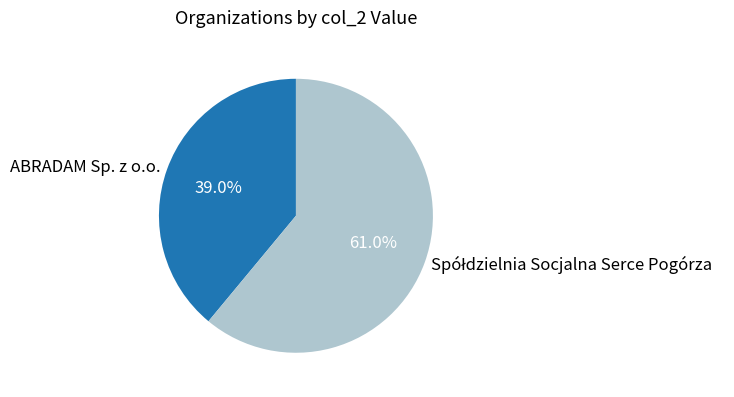

What percentage is NOT represented by ABRADAM Sp. z o.o.?

61.0%